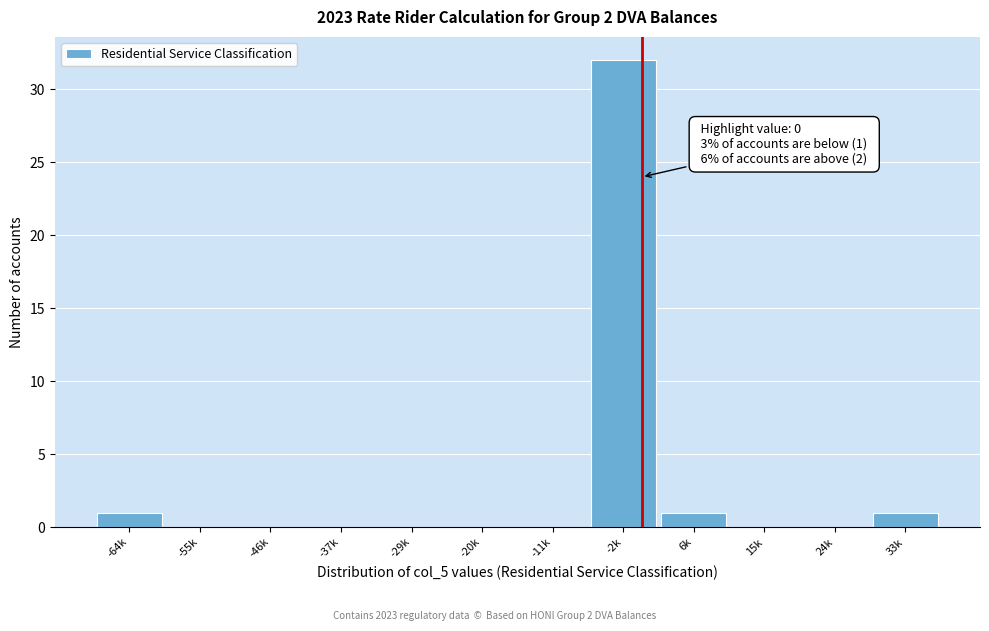

Reading left to right, transcribe all the data shown in this chart.

-64k=1	-55k=0	-46k=0	-37k=0	-29k=0	-20k=0	-11k=0	-2k=32	6k=1	15k=0	24k=0	33k=1